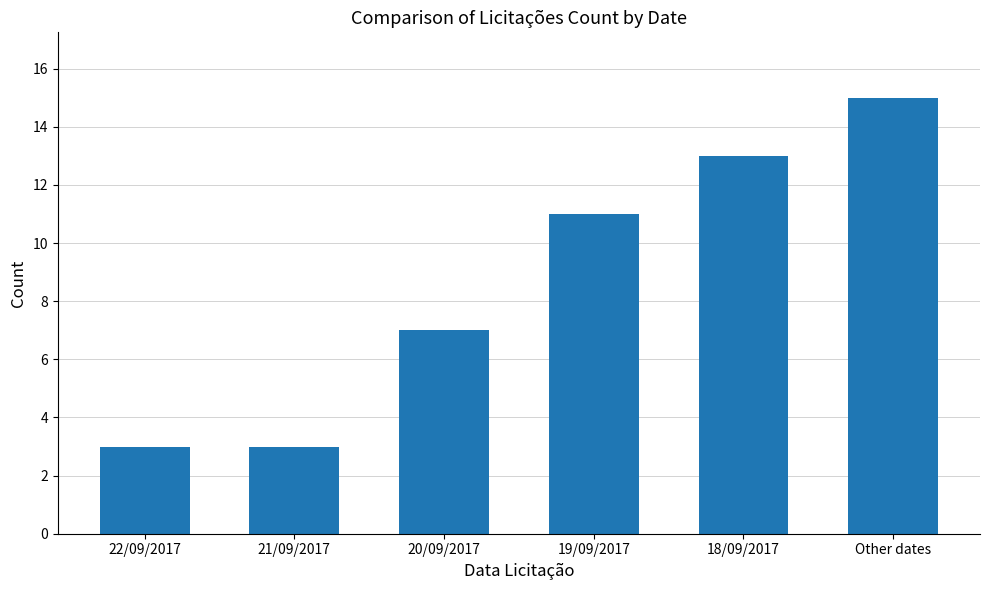

The chart shows a value of 23 at Other dates. True or false?

False